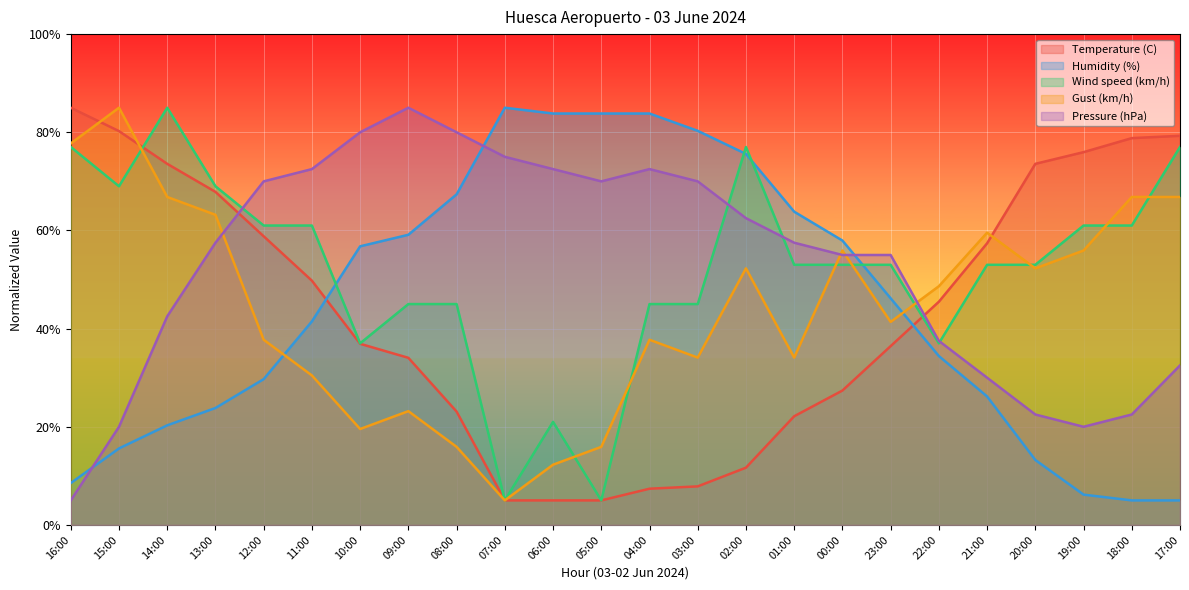

What is the difference between the second highest and minimum values in the Wind speed (km/h) series?

72.0